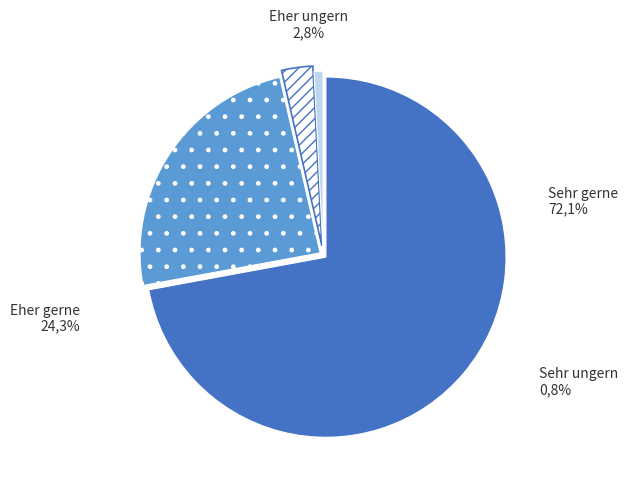

Count the number of slices in the pie.

4